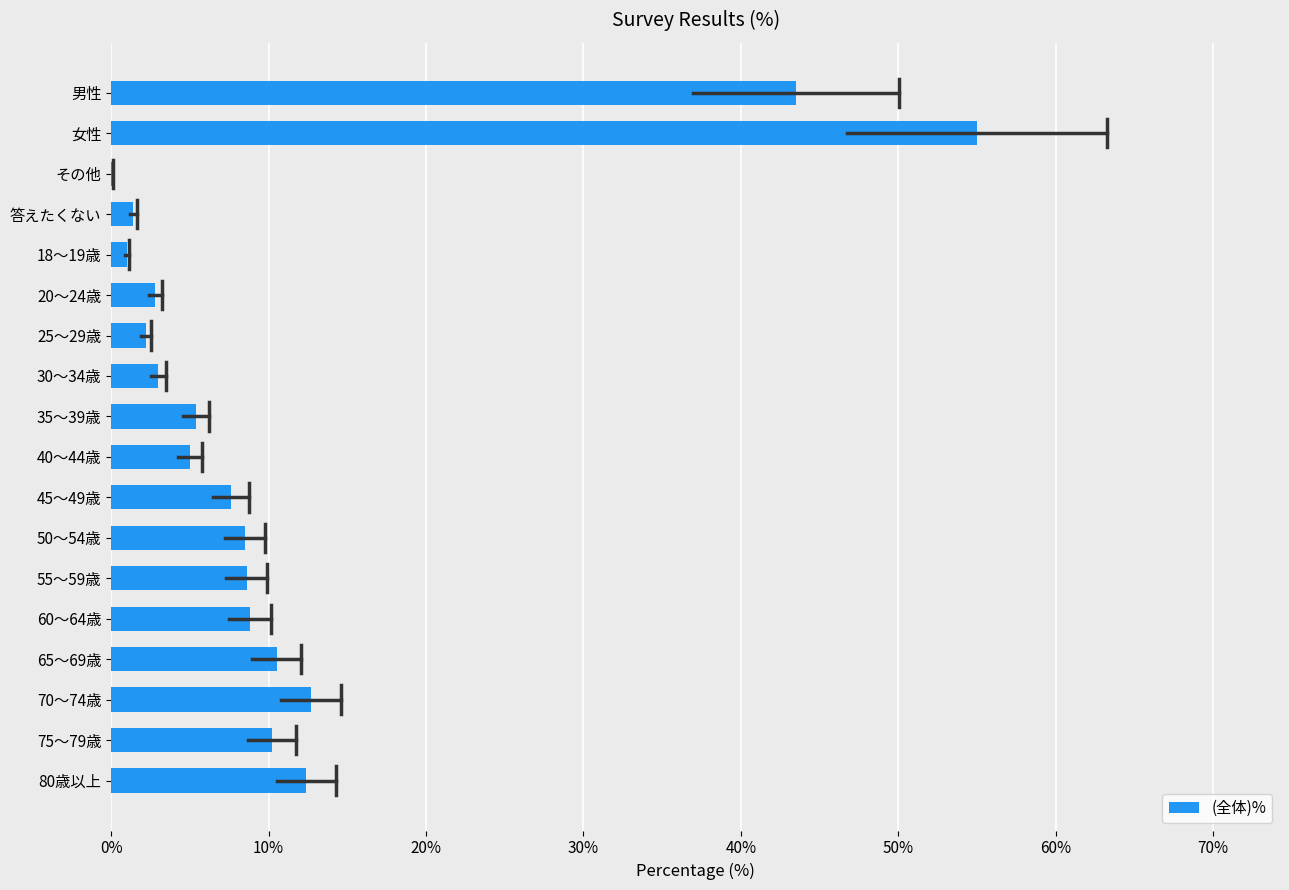

What value does the data have at 65～69歳?

10.5